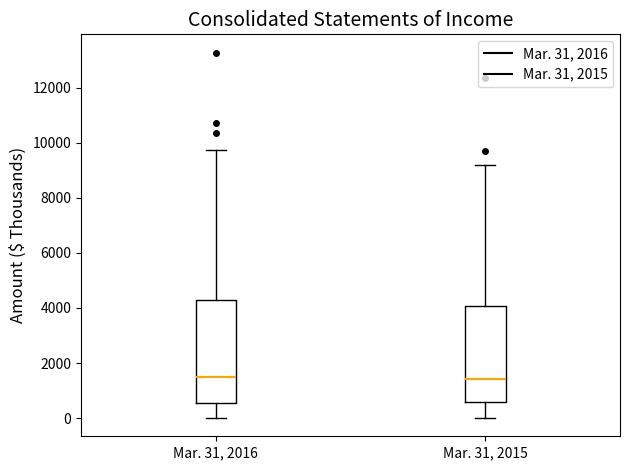

Comparing the boxes themselves (not the whiskers), which one is the tallest?

Mar. 31, 2016